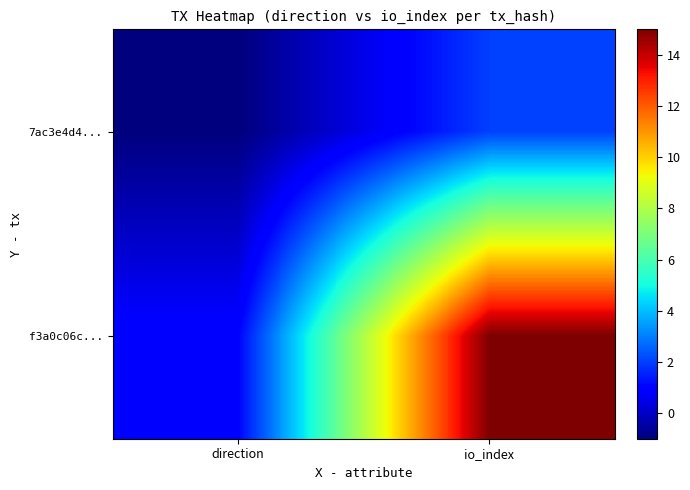

Reading left to right, what are all the values shown in this chart?

7ac3e4d4...: direction=-1	io_index=2
f3a0c06c...: direction=1	io_index=15